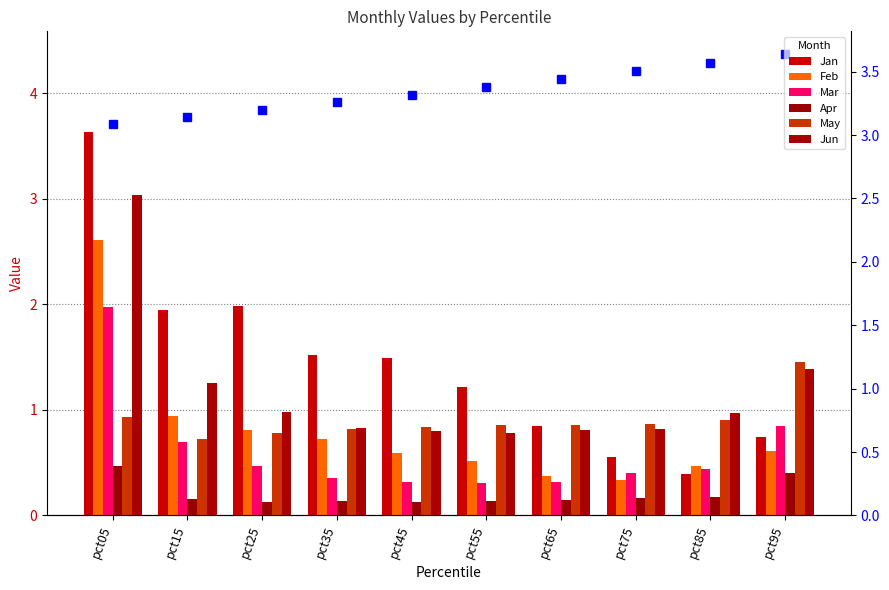

List the labels in order of Mar value, largest first.

pct05, pct95, pct15, pct25, pct85, pct75, pct35, pct45, pct65, pct55